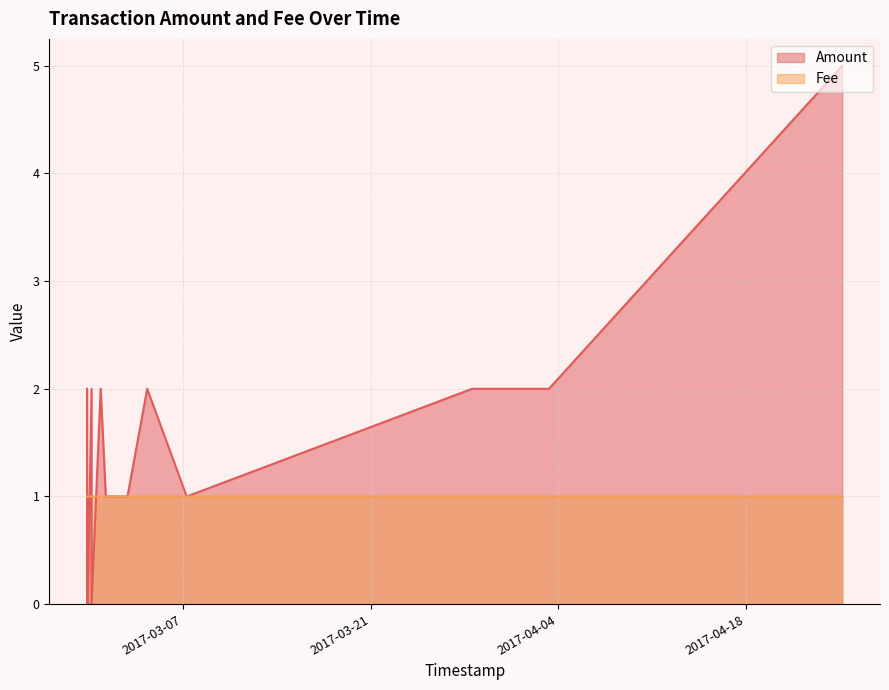

What is the sum of all Fee values?

16.0